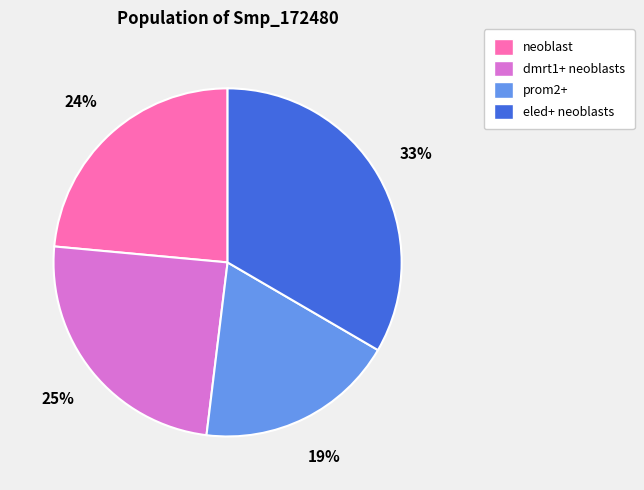

Rank the categories by value from highest to lowest.

eled+ neoblasts, dmrt1+ neoblasts, neoblast, prom2+